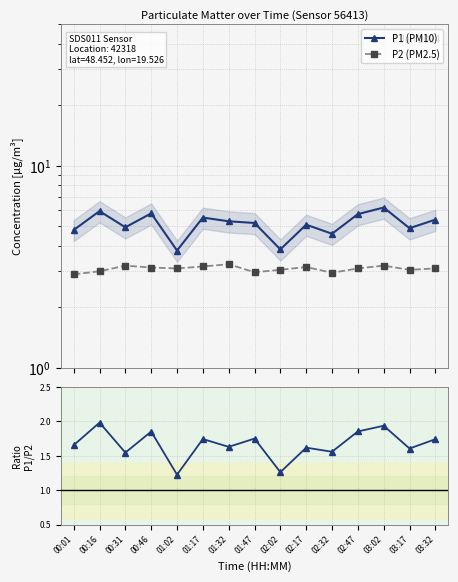

True or false: P1/P2 ratio has more than 0 points higher than both neighbors.

True